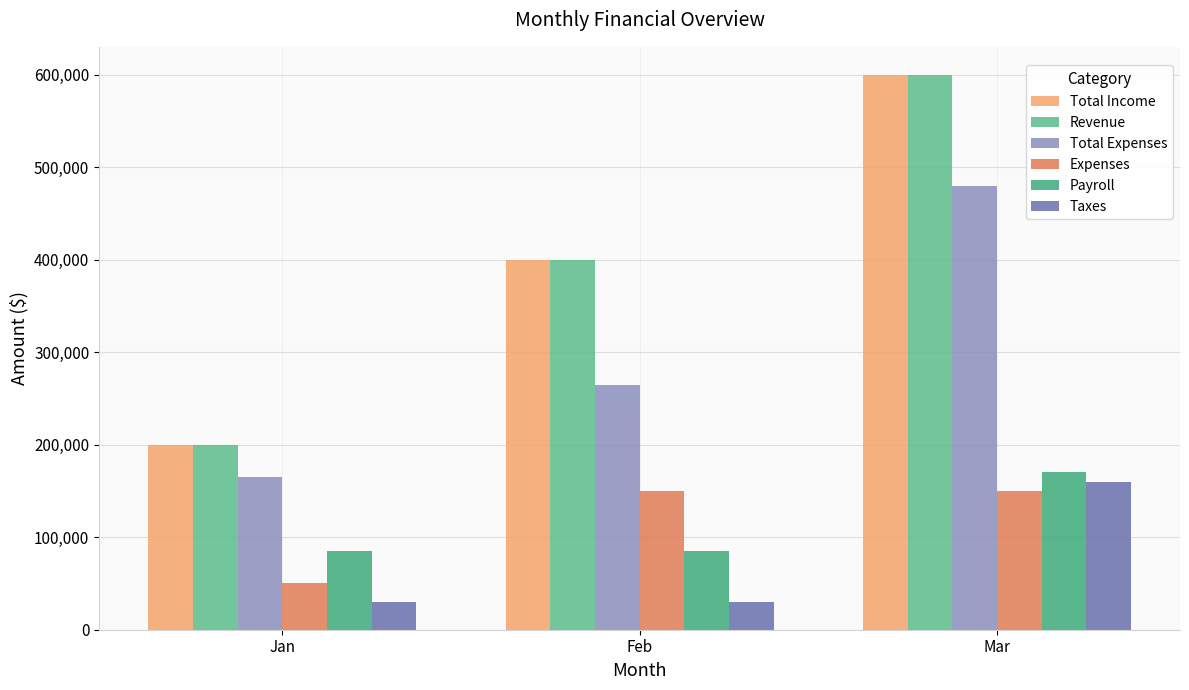

Count the number of categories in the chart.

3